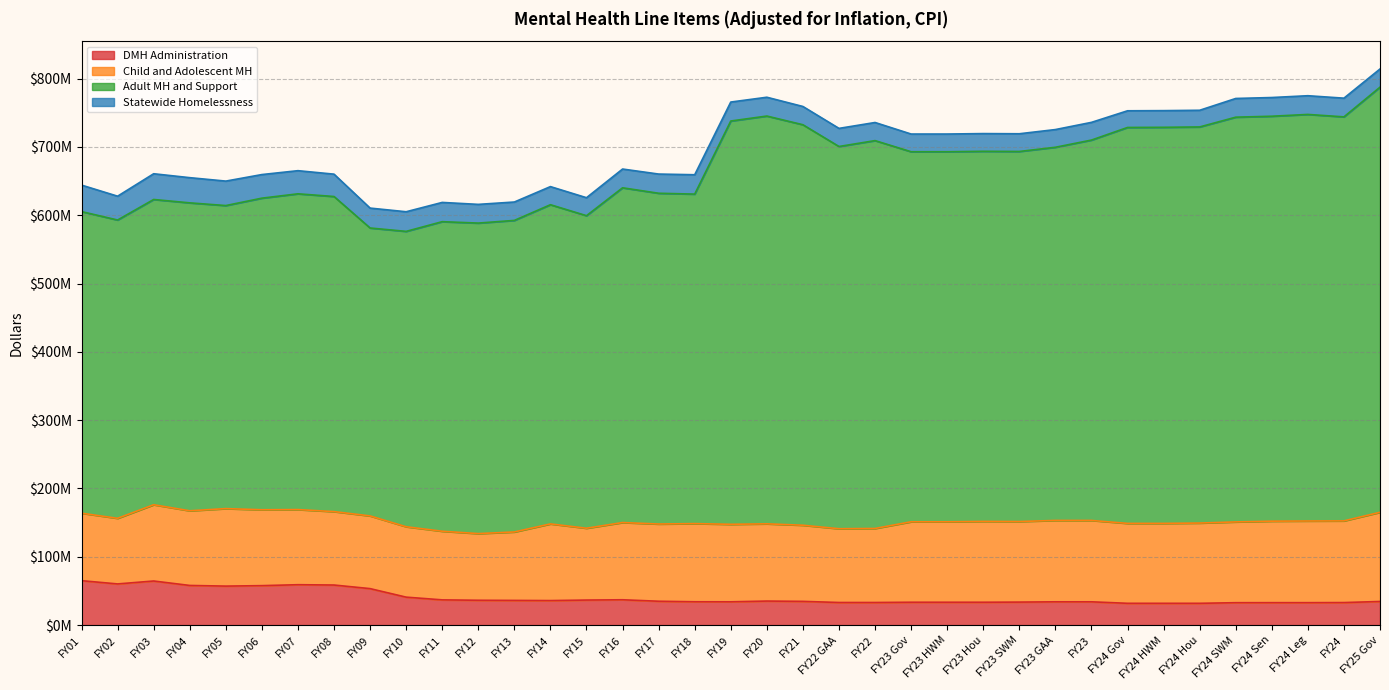

True or false: DMH Administration and Adult MH and Support intersect in this chart.

False